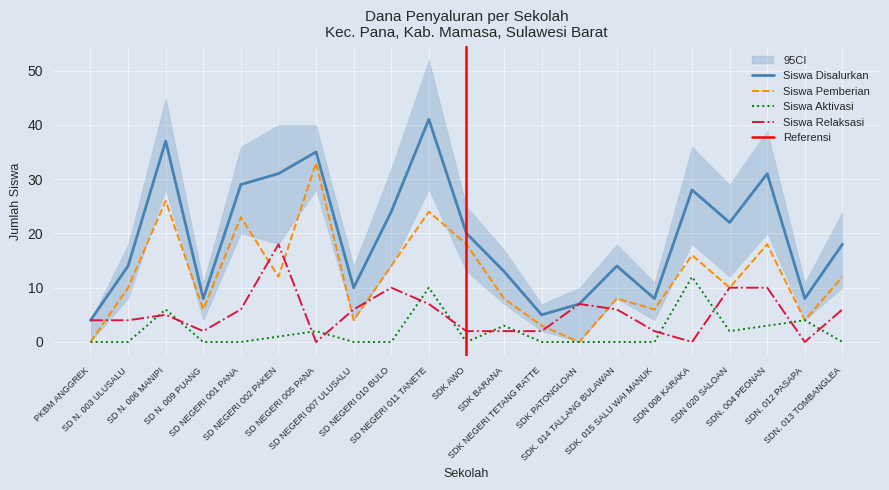

What is the spread (max minus min) of values at SD N. 003 ULUSALU?

14